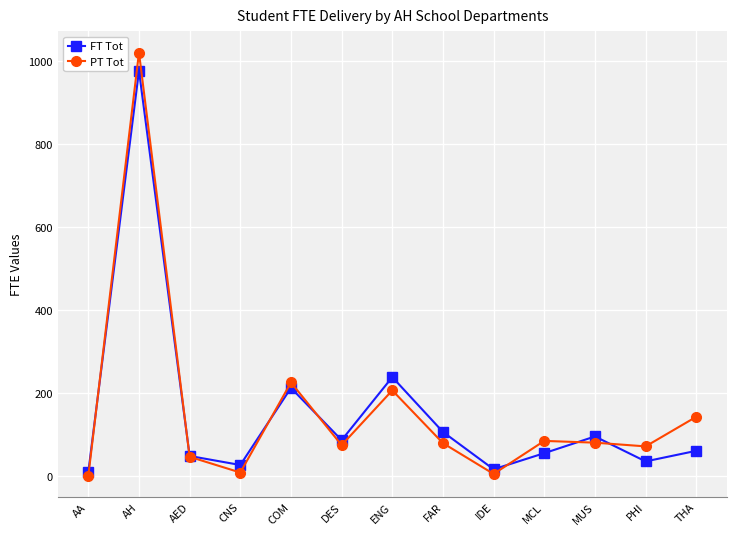

What is the label of the 7th point from the left?

ENG